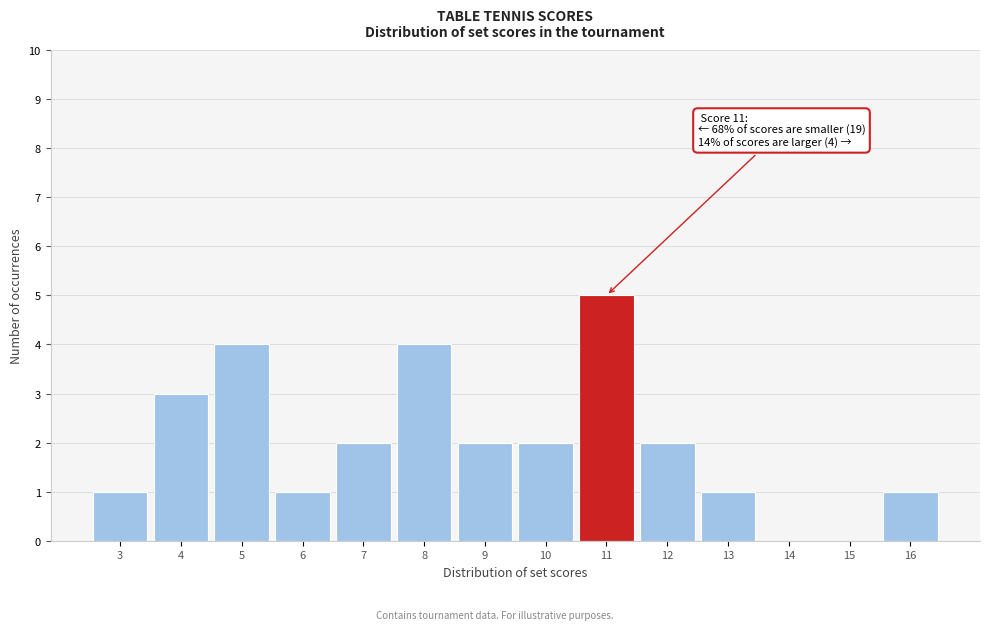

Over which range of the x-axis is the bar tallest?

10.5 to 11.5